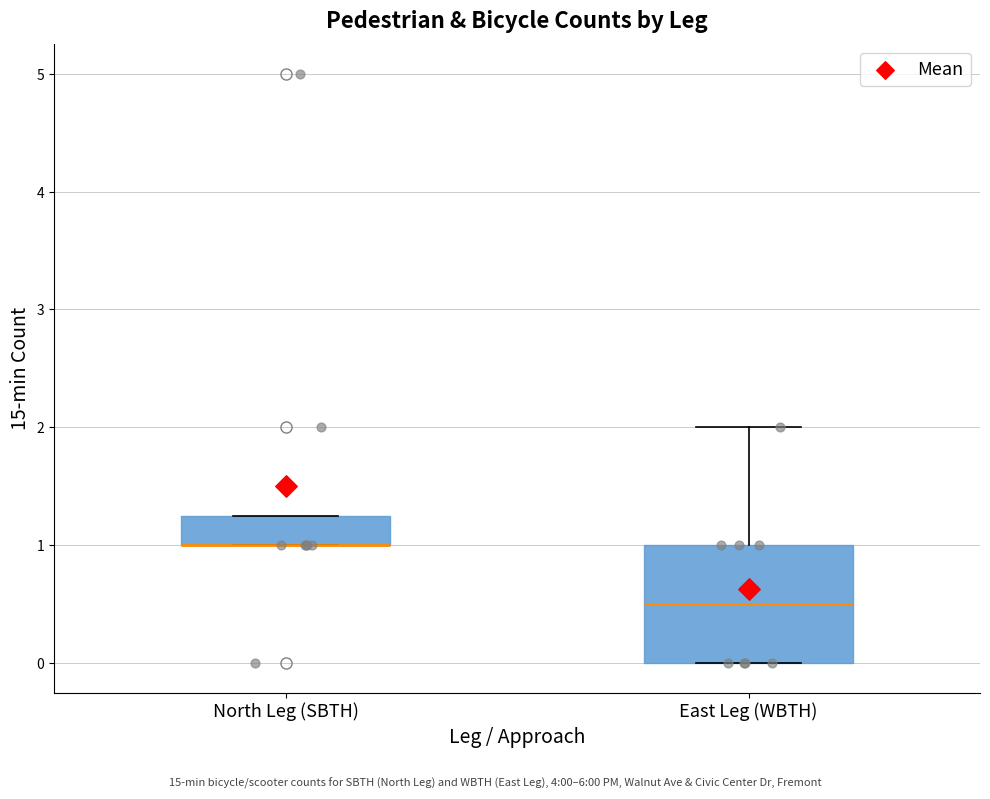

Where does the upper whisker of the box for East Leg (WBTH) end on the y-axis? The values are not printed on the chart, so give them approximately, as read against the axis.

2.0